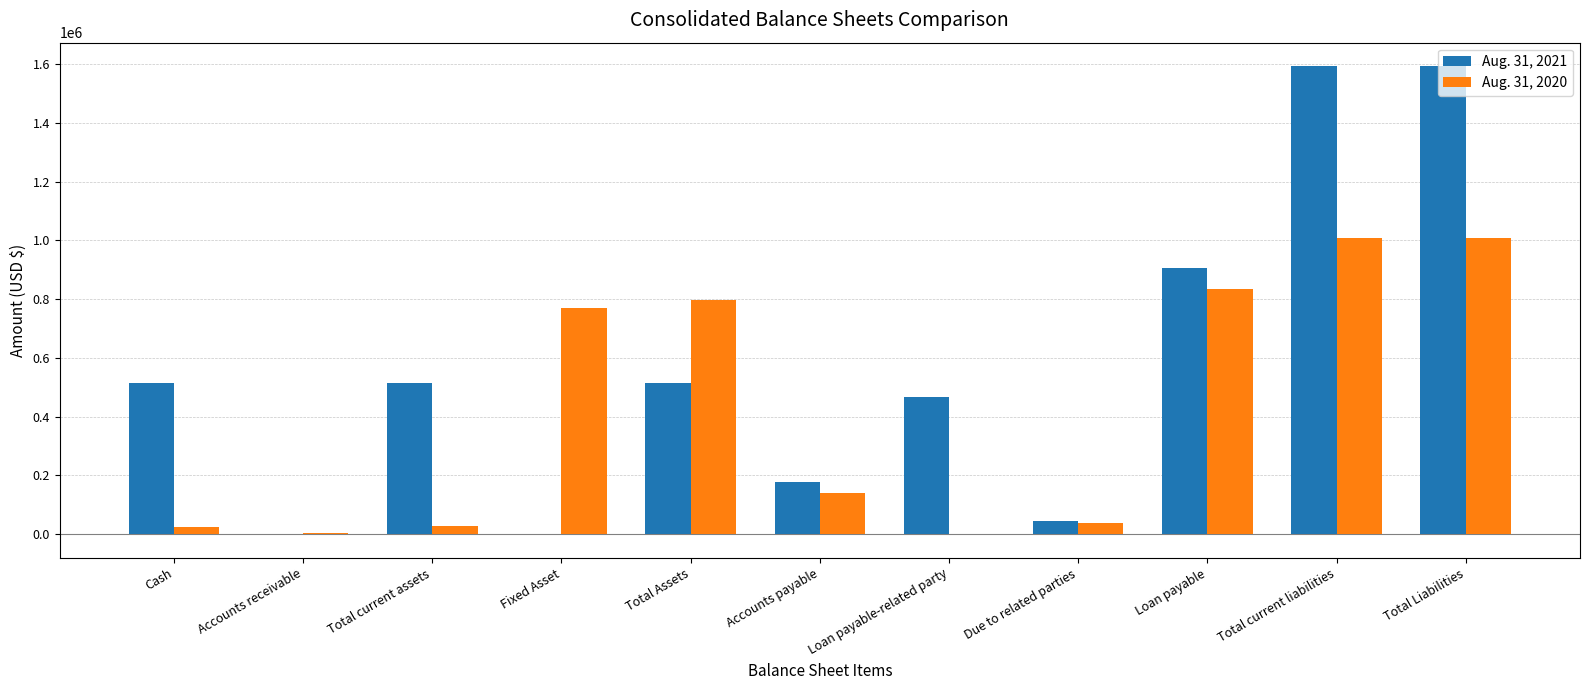

What is the maximum value shown in the chart?

1594448